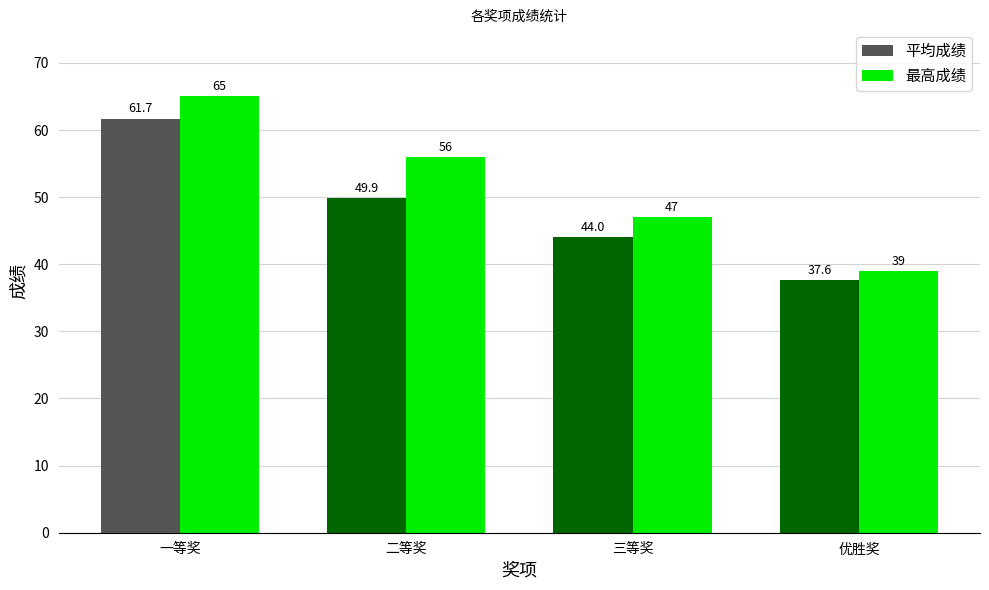

The value of 平均成绩 at 二等奖 is 77.1. True or false?

False